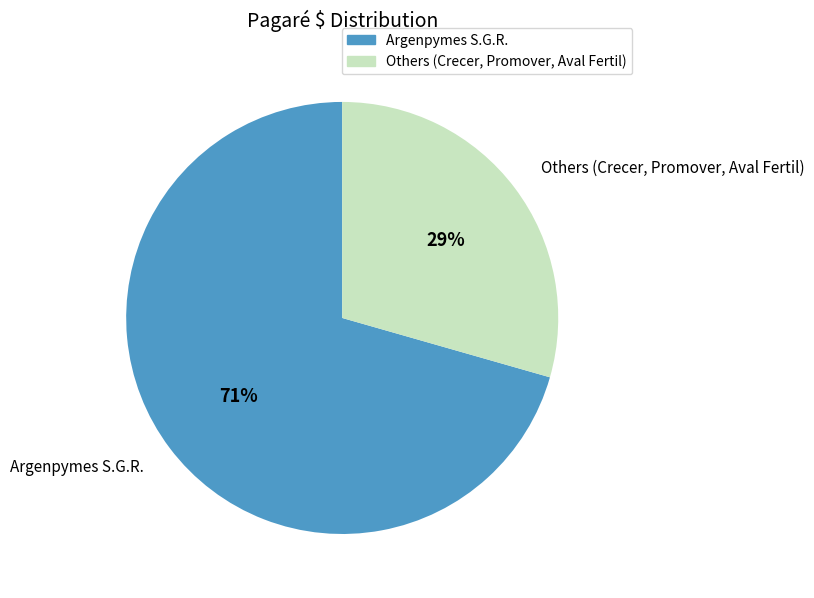

Does any single category account for the majority?

Yes